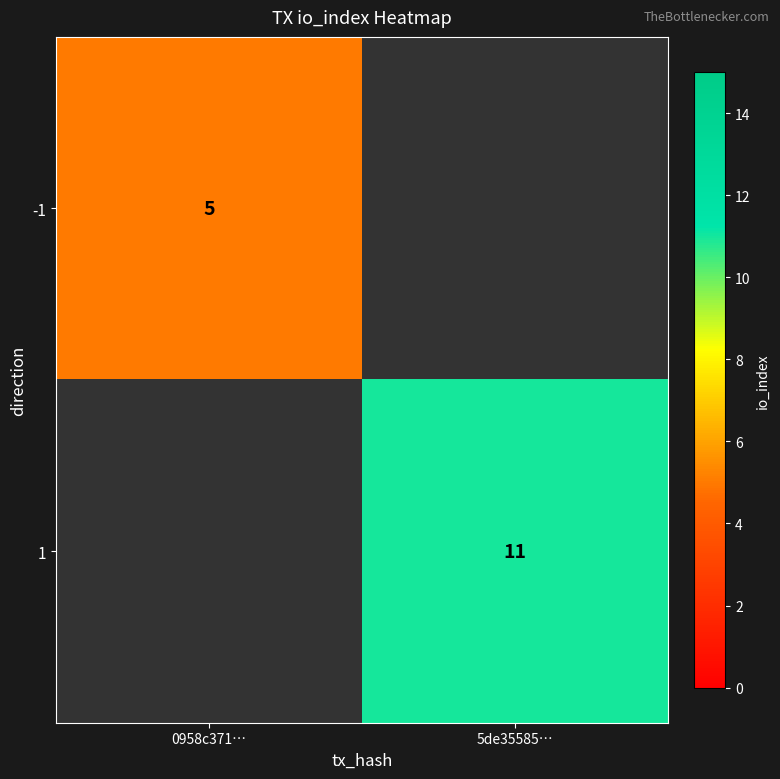

At how many categories does at least one series exceed 7?

1